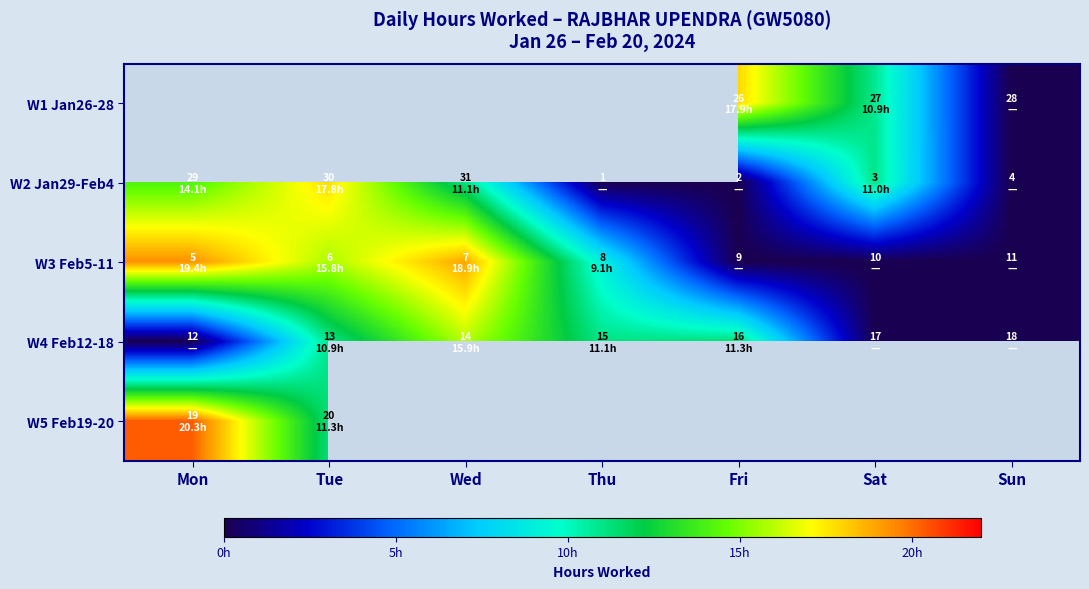

At which label is W3 Feb5-11 closest to 9?

Thu